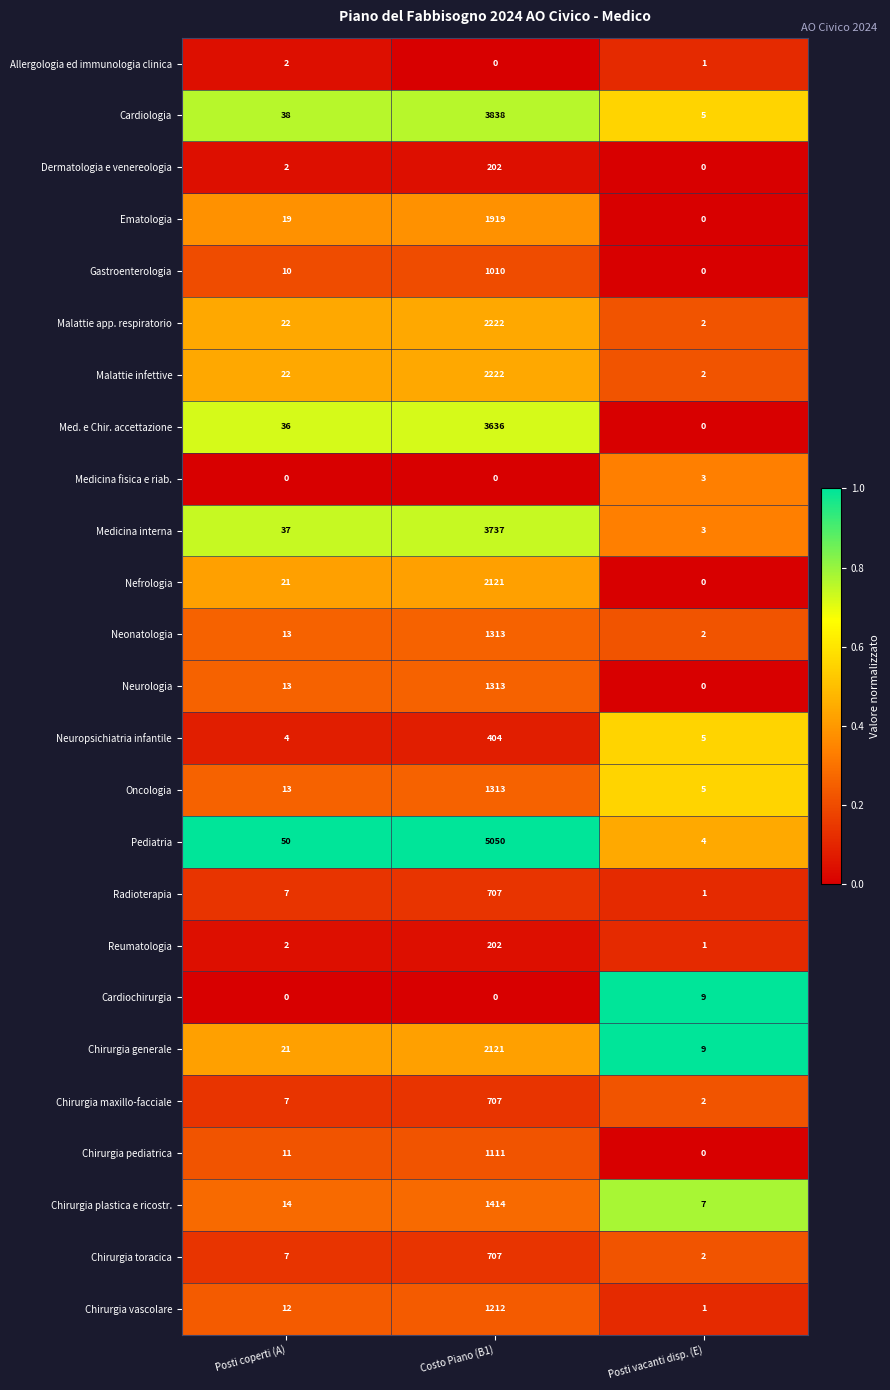

How many data points does each series have?

3